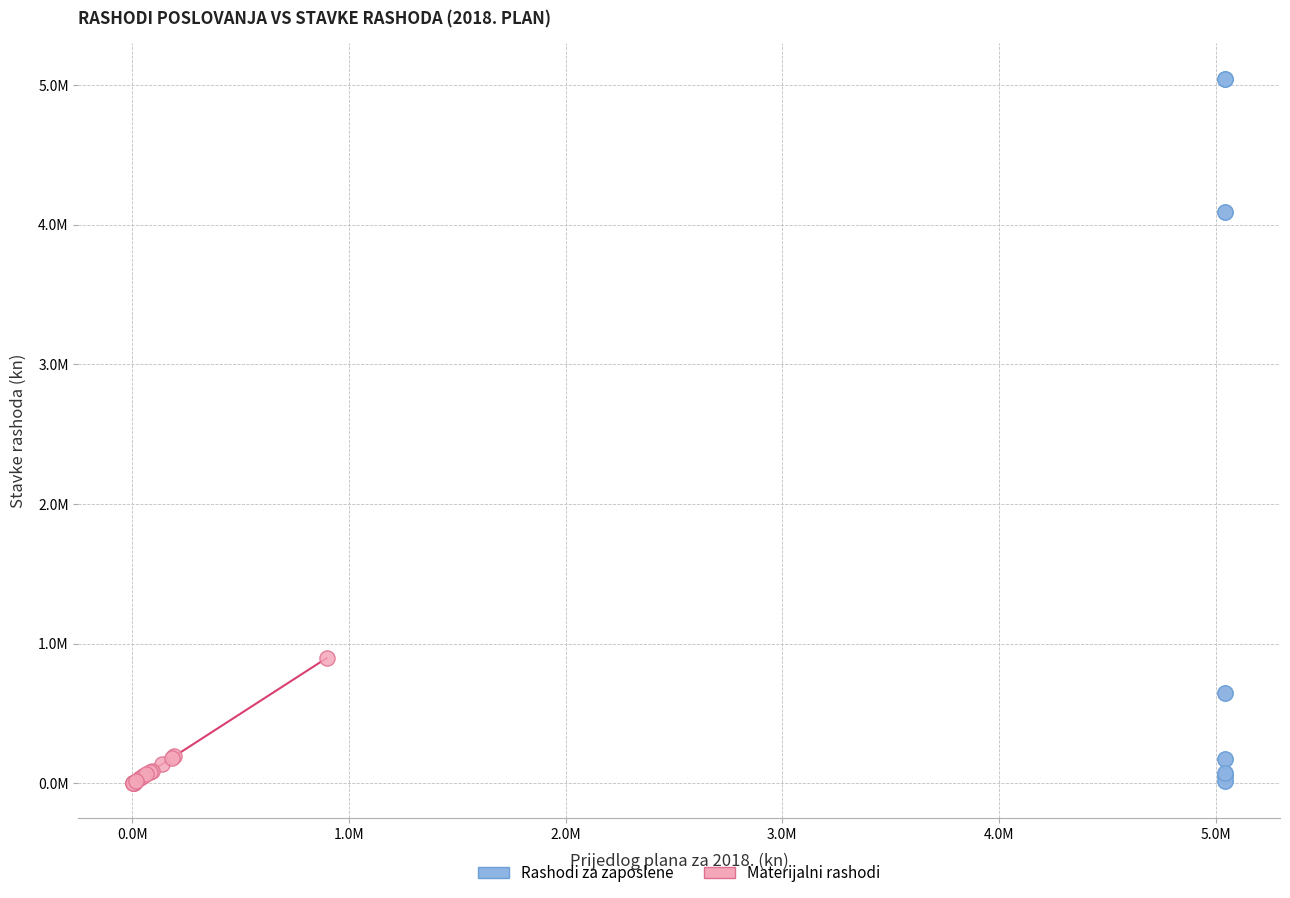

What are all the series names shown in the legend?

Rashodi za zaposlene, Materijalni rashodi